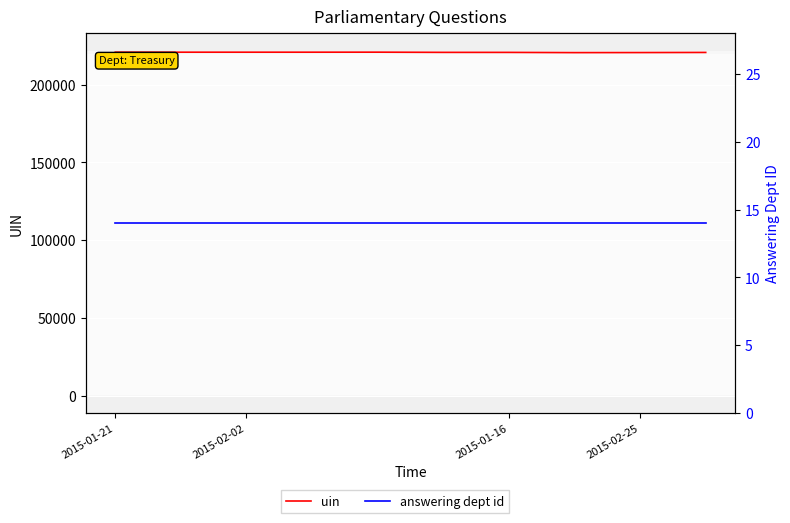

Is the value of answering dept id at 5 greater than the value of uin at 7?

No